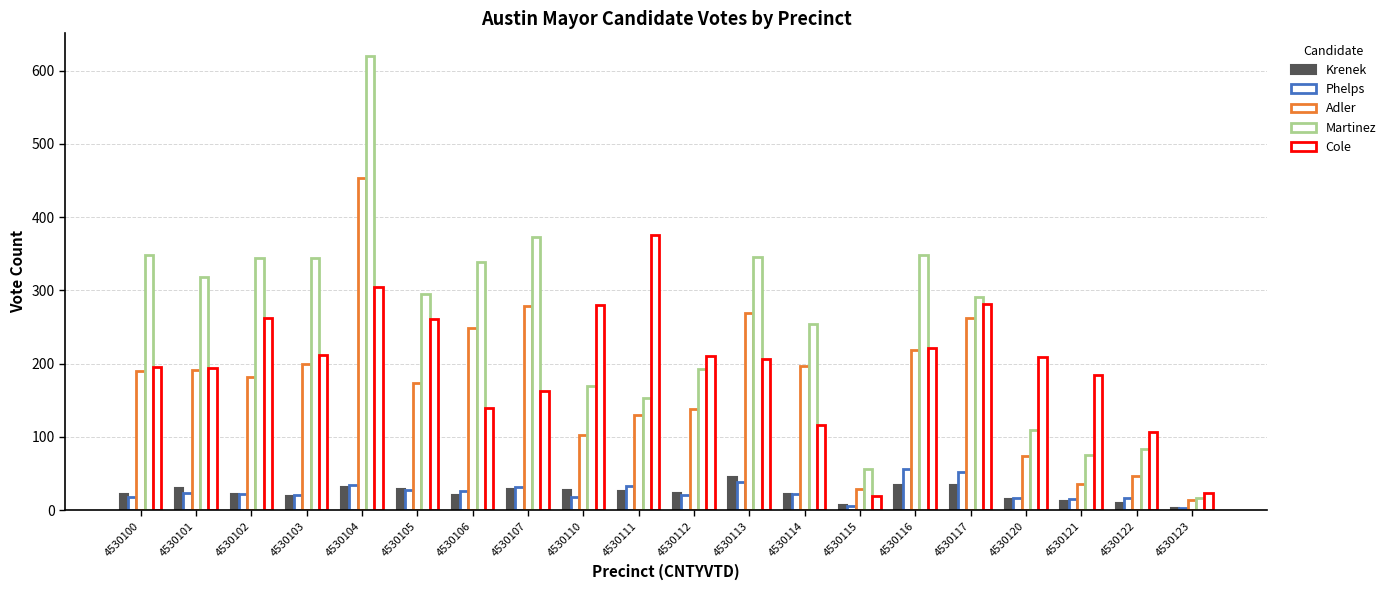

Read the Cole value at 4530100, to the nearest 5.

195